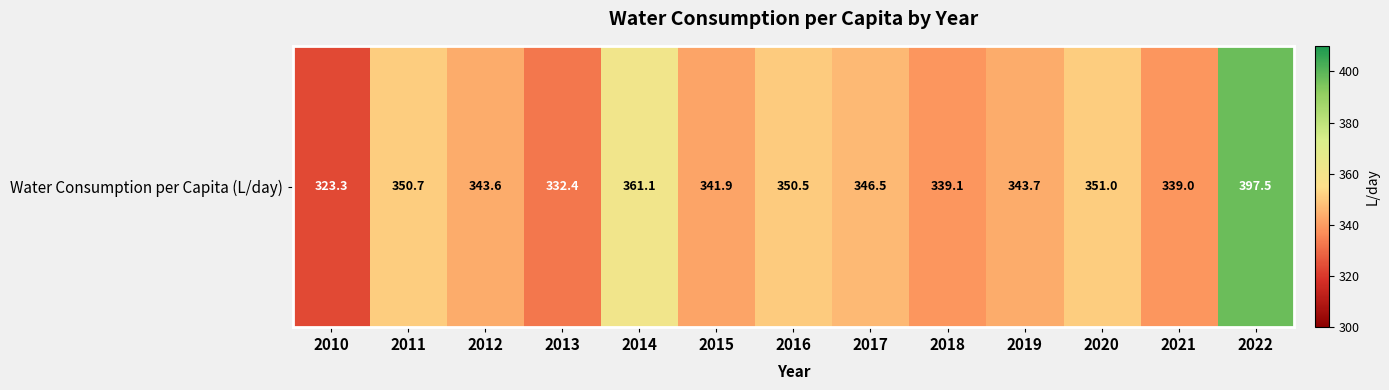

Between 2010 and 2018, which is larger?

2018